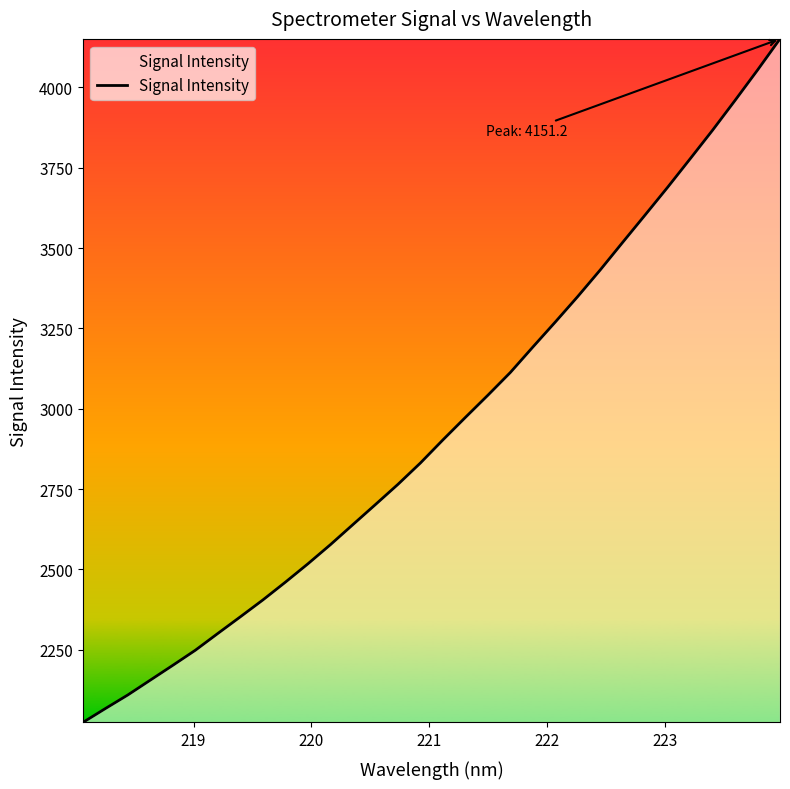

What is the difference between the maximum and minimum values?

2127.4